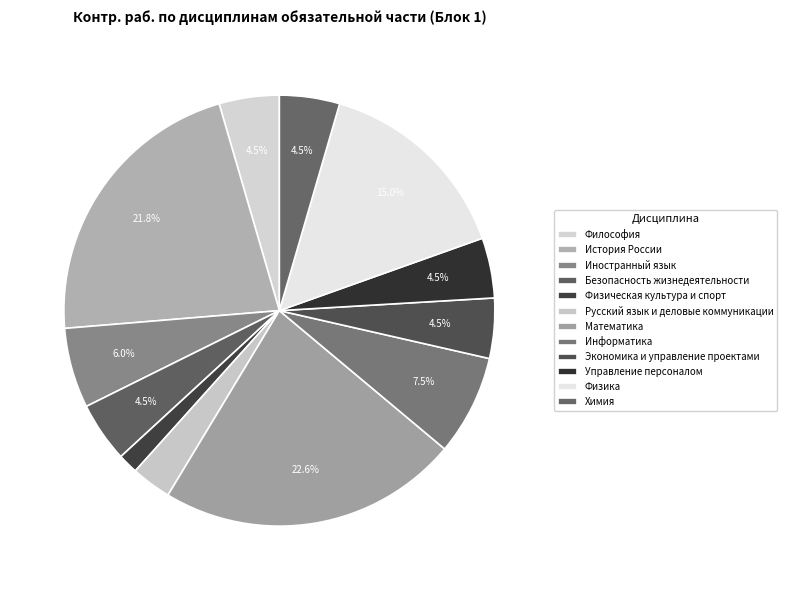

Is the sum of Химия and История России greater than half?

No